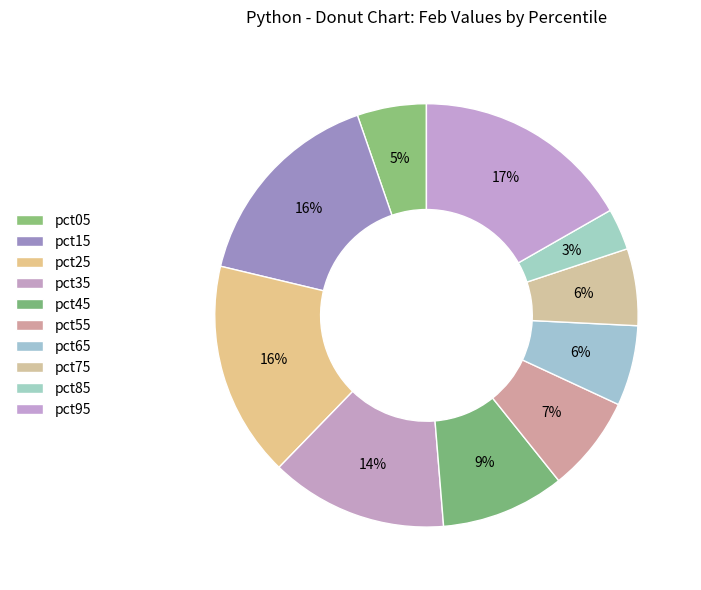

Rank the categories by value from lowest to highest.

pct85, pct05, pct75, pct65, pct55, pct45, pct35, pct15, pct25, pct95